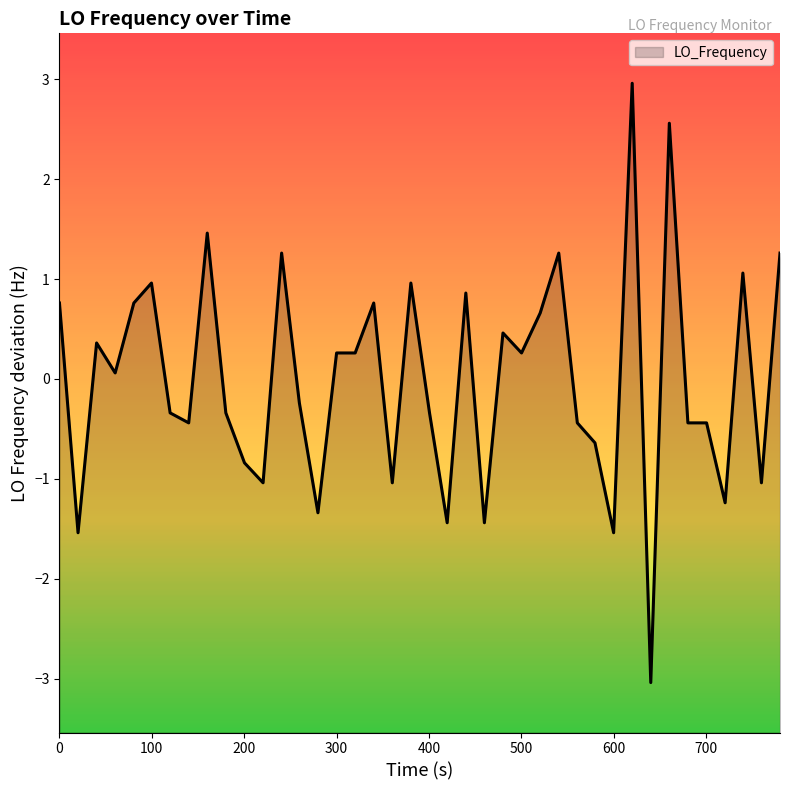

True or false: there are more than 2 points higher than both neighbors.

True